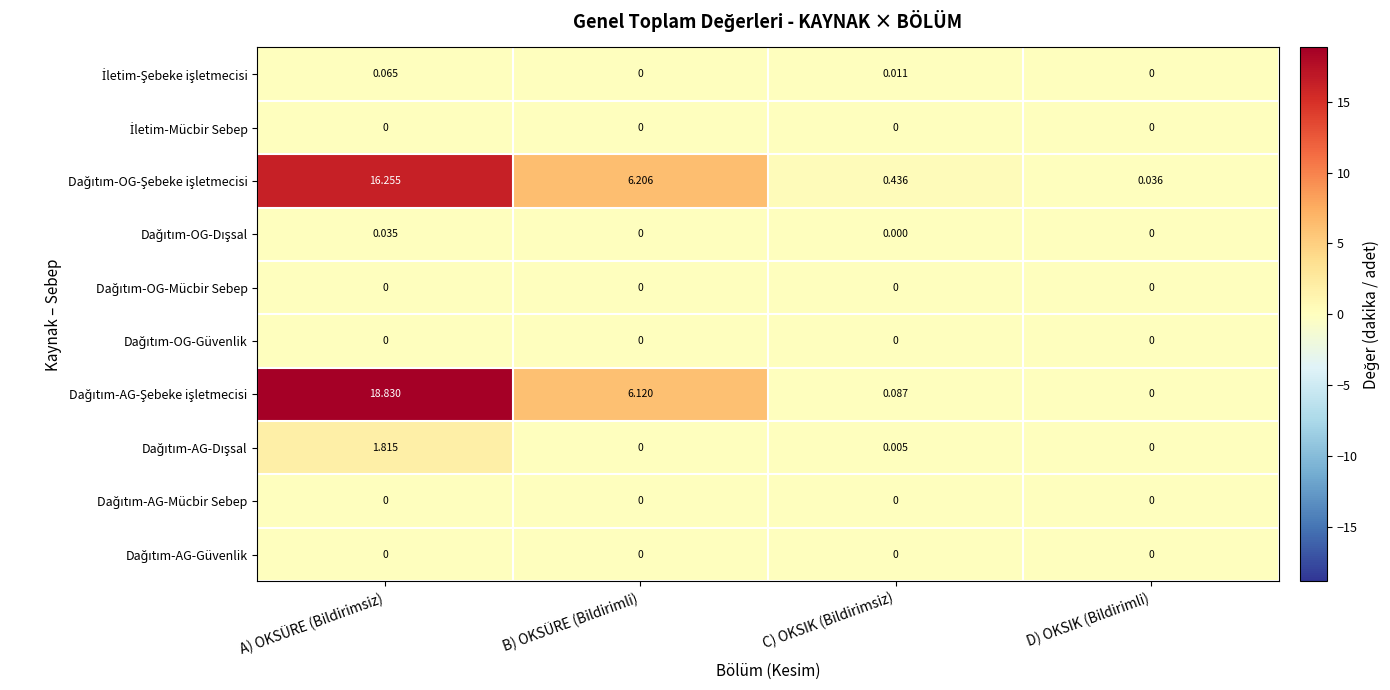

At which category is the sum across all series the highest?

A) OKSÜRE (Bildirimsiz)